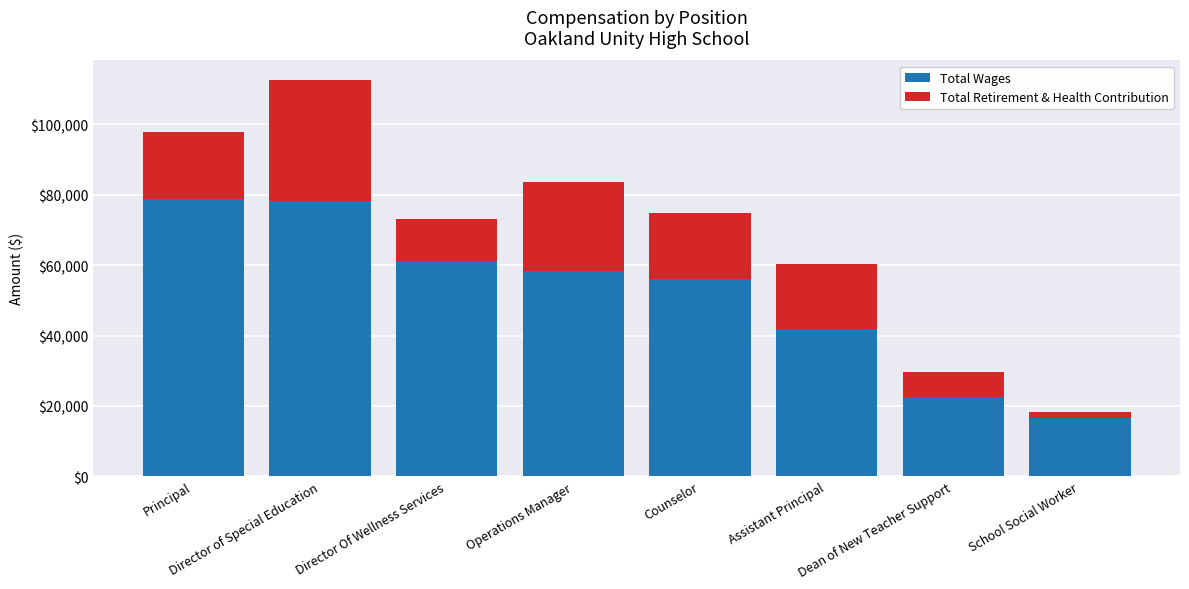

What value does the Total Wages series have at Assistant Principal, to the nearest 50?

41800